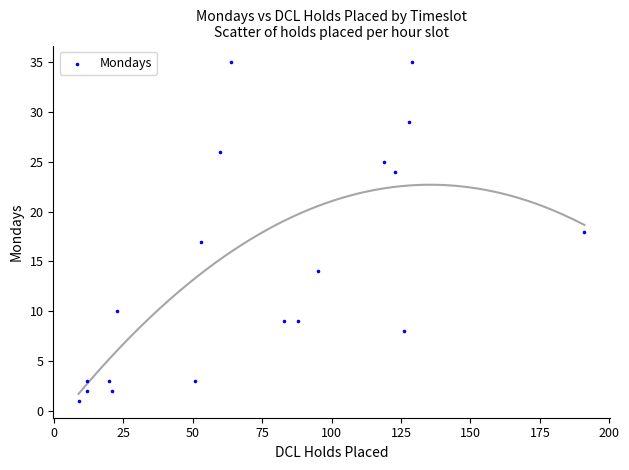

What is the range of Y values (max minus min)?

34